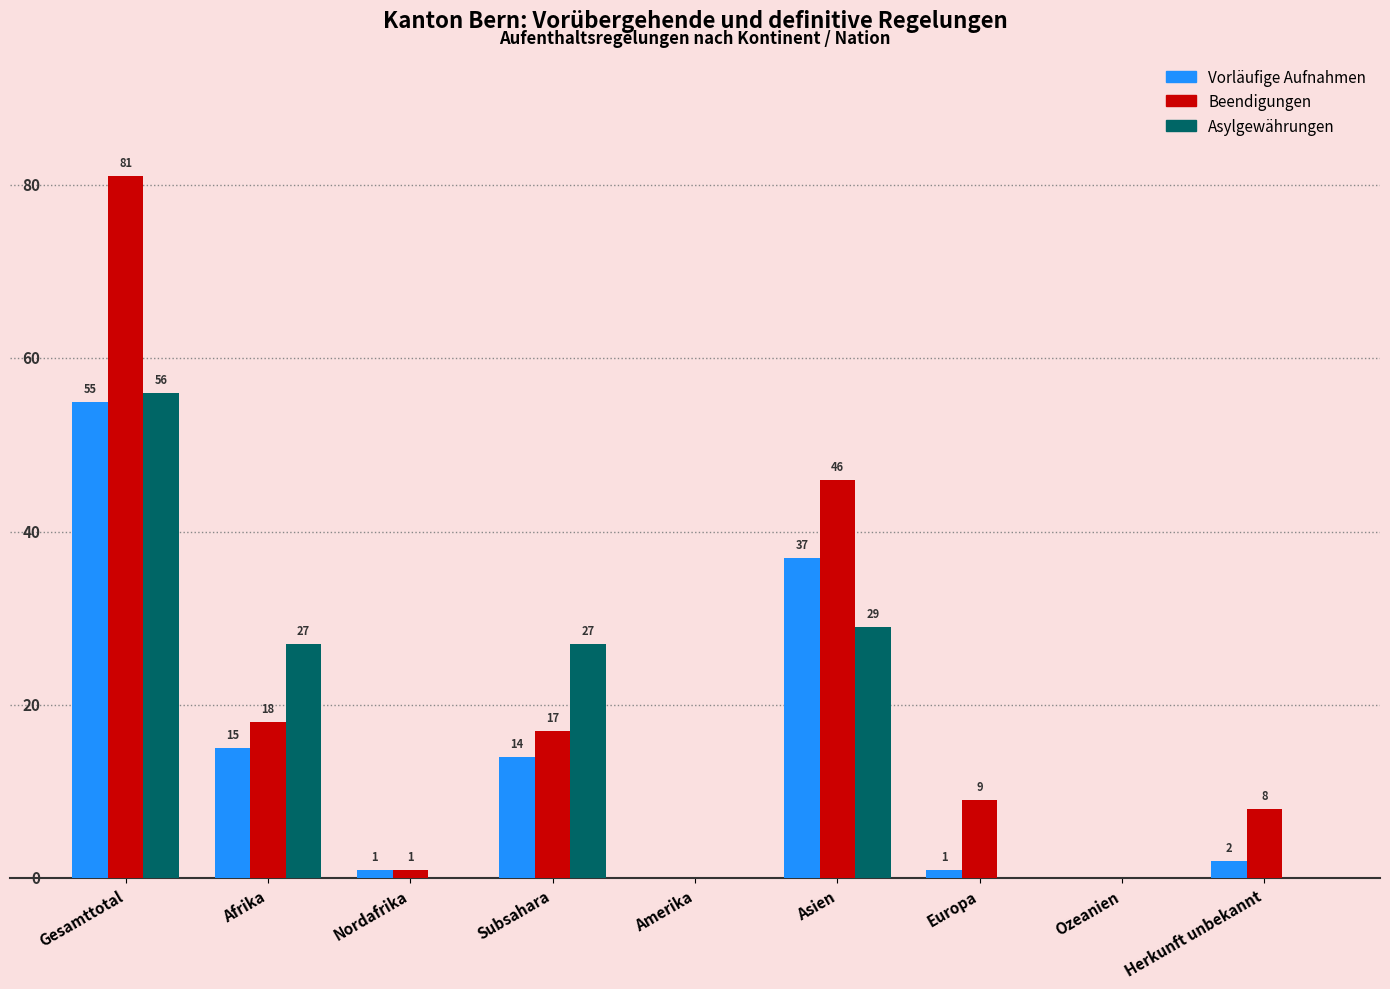

Between Afrika and Asien, which series saw the biggest shift?

Beendigungen